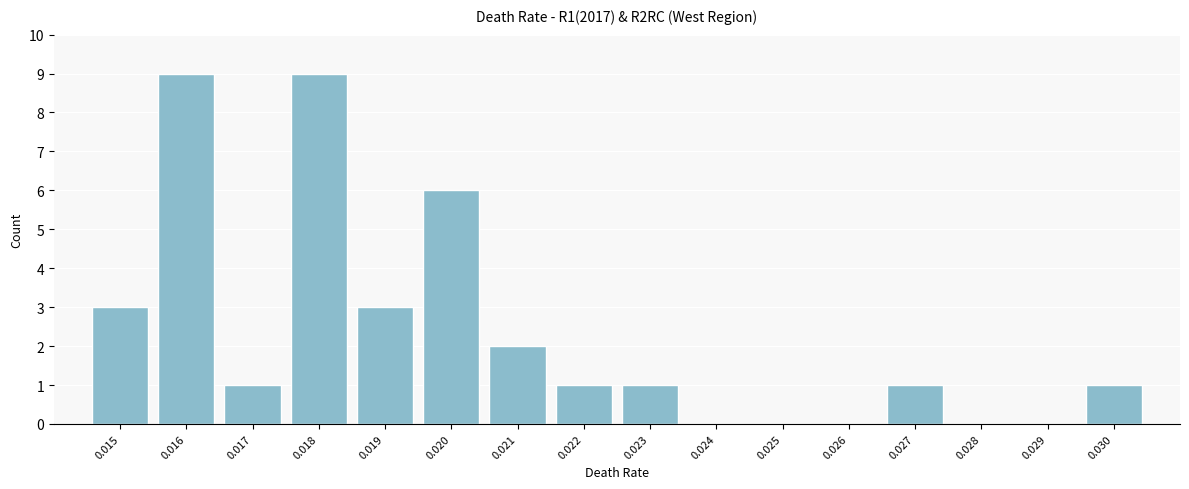

Reading left to right, what are all the values shown in this chart?

0.015=3	0.016=9	0.017=1	0.018=9	0.019=3	0.020=6	0.021=2	0.022=1	0.023=1	0.024=0	0.025=0	0.026=0	0.027=1	0.028=0	0.029=0	0.030=1